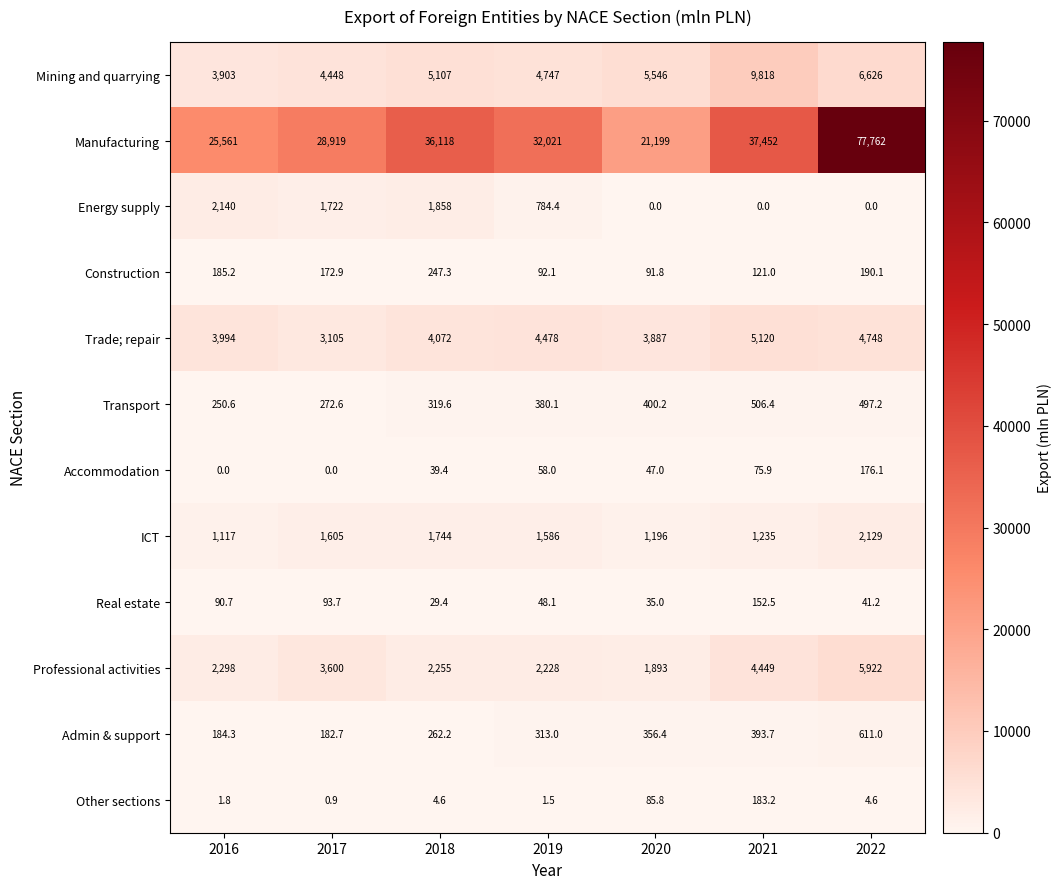

At which label does Professional activities reach its peak?

2022